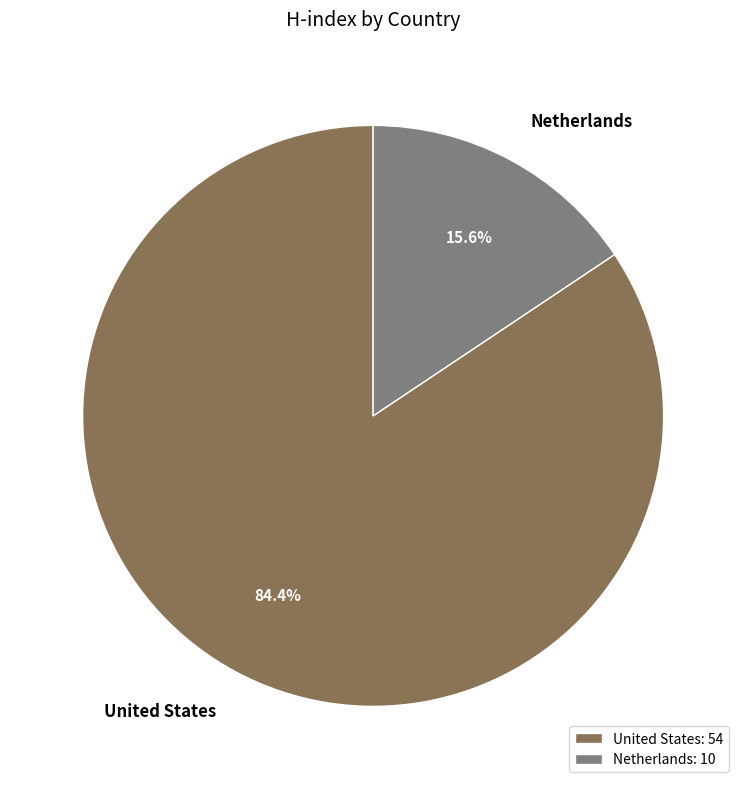

Approximately how many times larger is the value at United States compared to Netherlands?

5.4